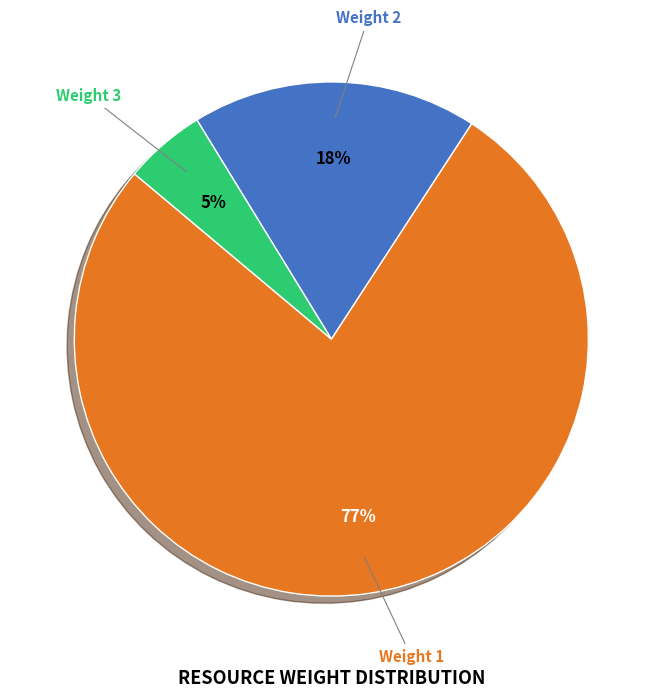

To the nearest percent, what portion does Weight 3 represent?

5%